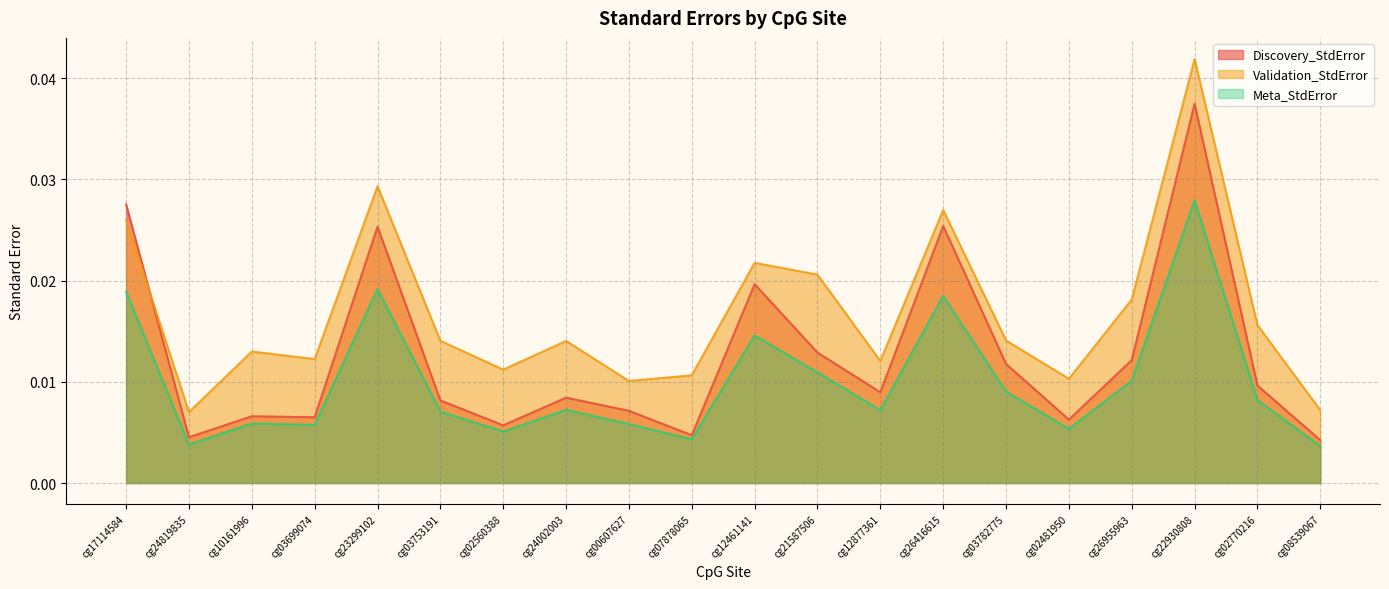

True or false: Meta_StdError and Discovery_StdError cross at least once.

False